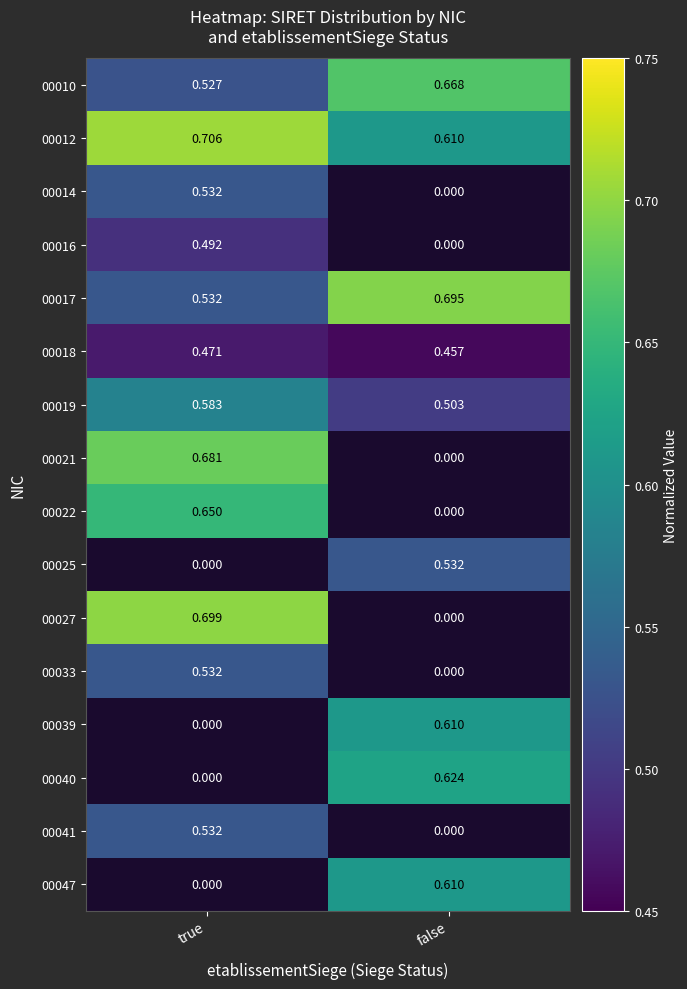

What is the greatest value displayed?

0.7